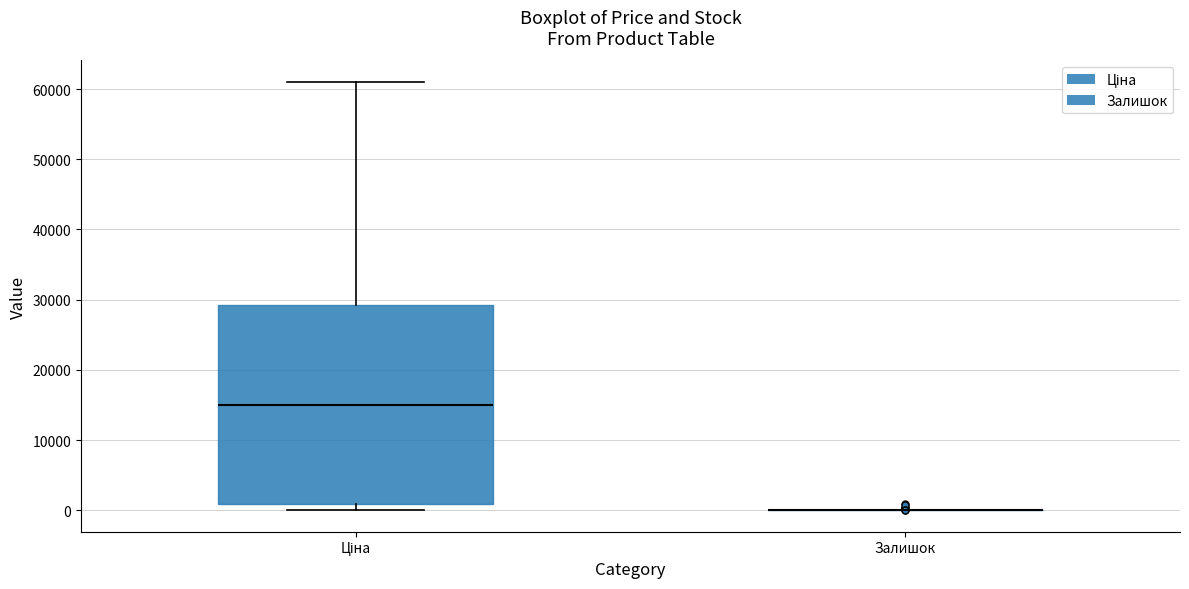

Reading left to right, read every box against the y-axis: the position of its median line, the range the box covers, and the ends of its whiskers. The values are not printed on the chart, so give them approximately, as read against the axis.

Ціна: median 15000, box 1000 to 29000, whiskers 0 to 61000
Залишок: box collapsed to a line at 0, whiskers 0 to 0